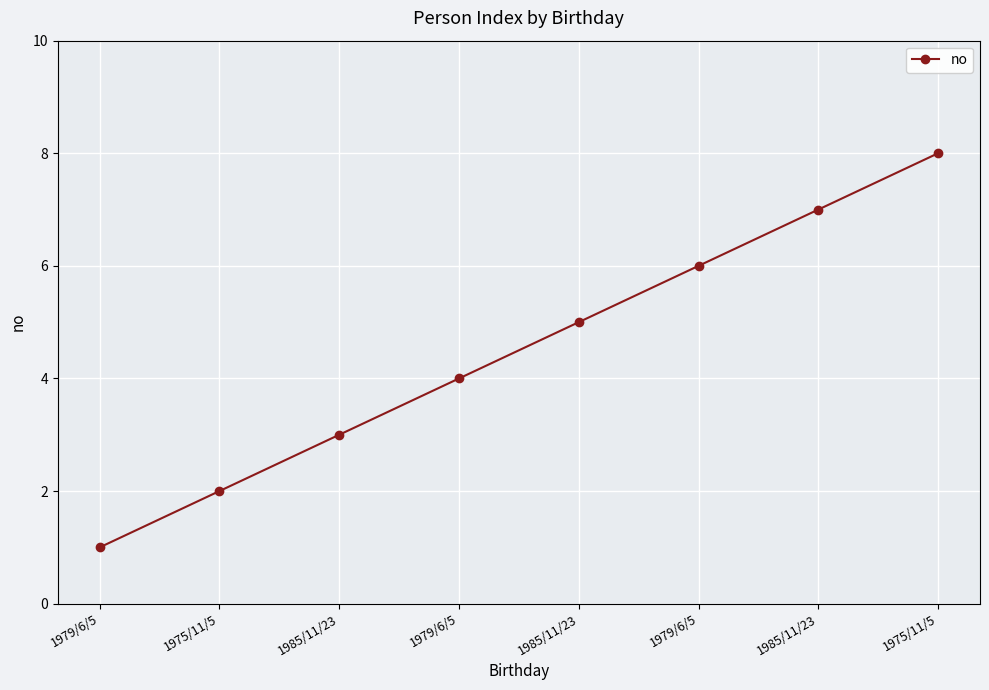

Between 1979/6/5 and 1985/11/23, which is larger?

1985/11/23